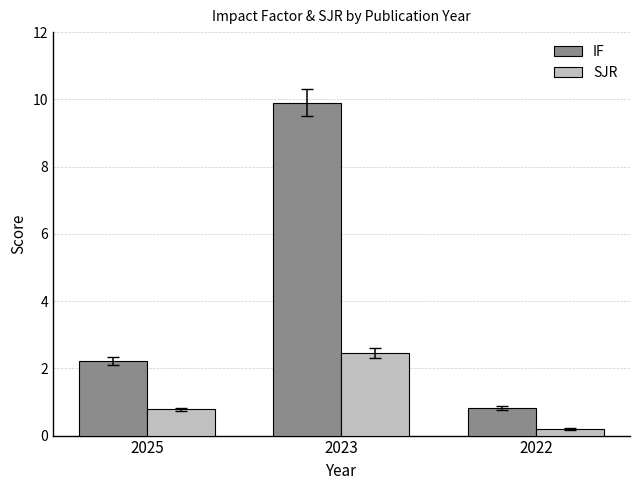

Rank the series at 2025 from lowest to highest value.

SJR, IF